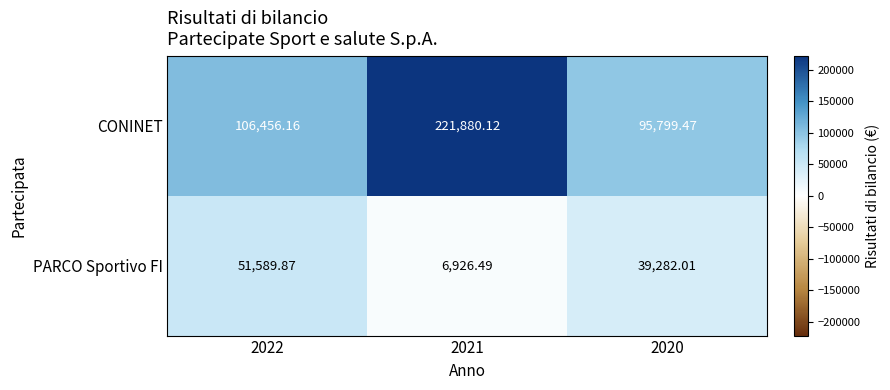

Which series changed the most between 2022 and 2020?

PARCO Sportivo FI